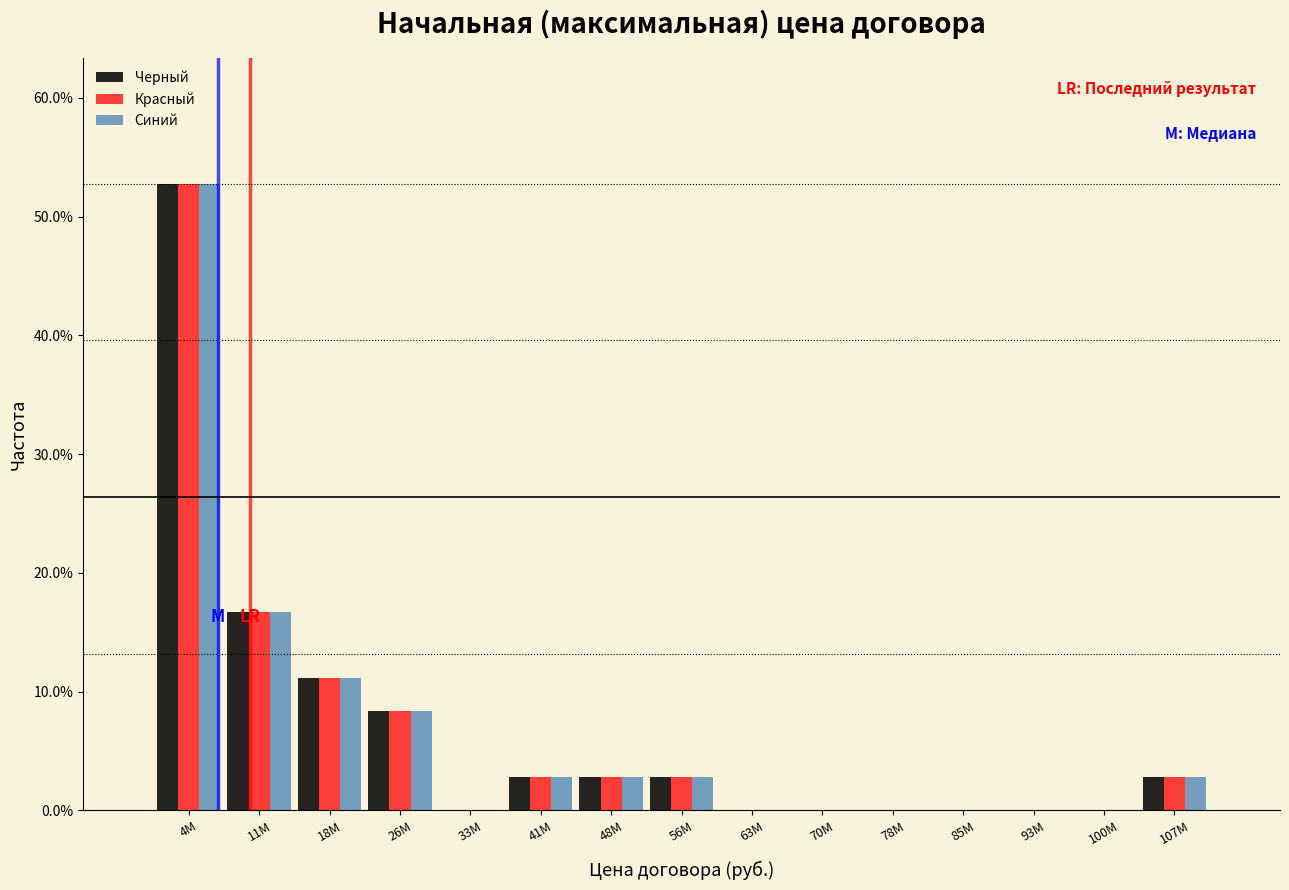

At which label does Черный first exceed 2?

4M